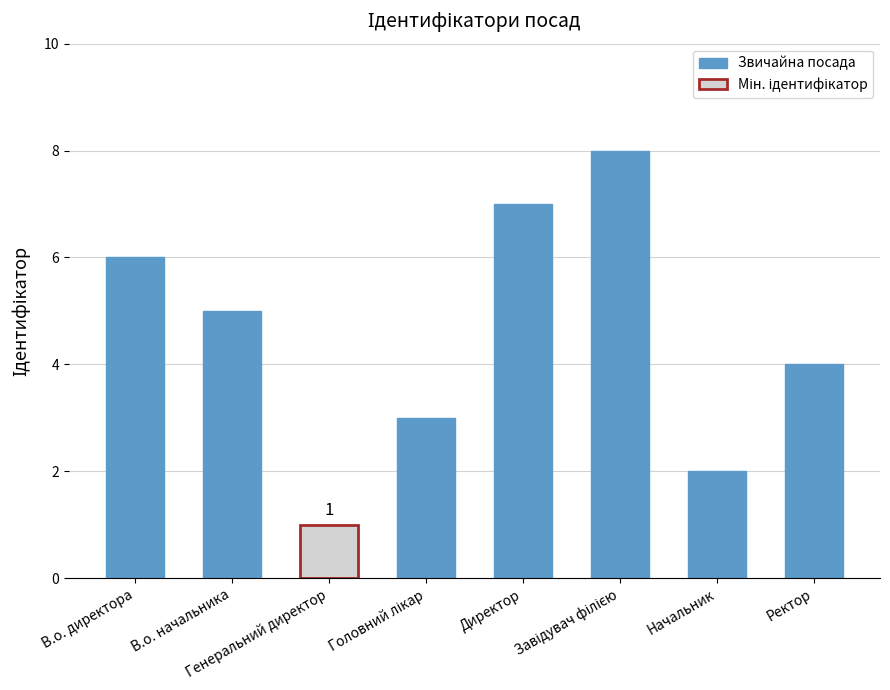

At which label does the data first exceed 5?

В.о. директора